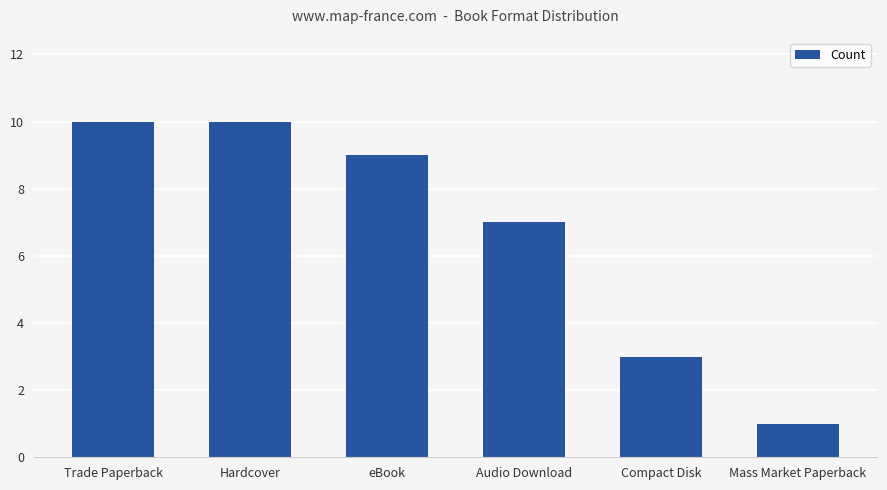

What value does the data have at Trade Paperback?

10